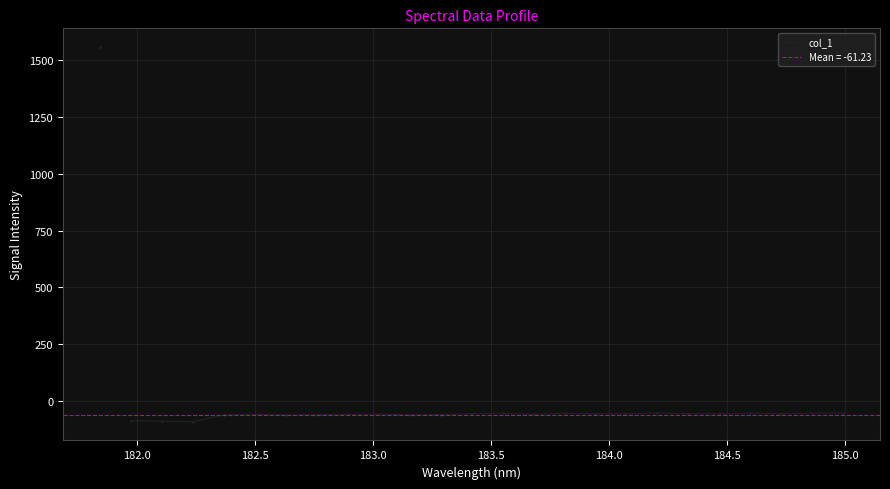

What is the lowest value of the col_1 series?

-91.6